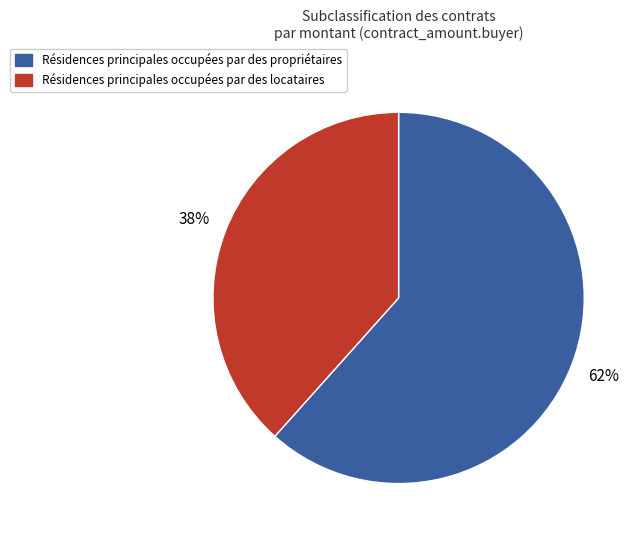

Combined, do Résidences principales occupées par des propriétaires and Résidences principales occupées par des locataires account for over 50%?

Yes